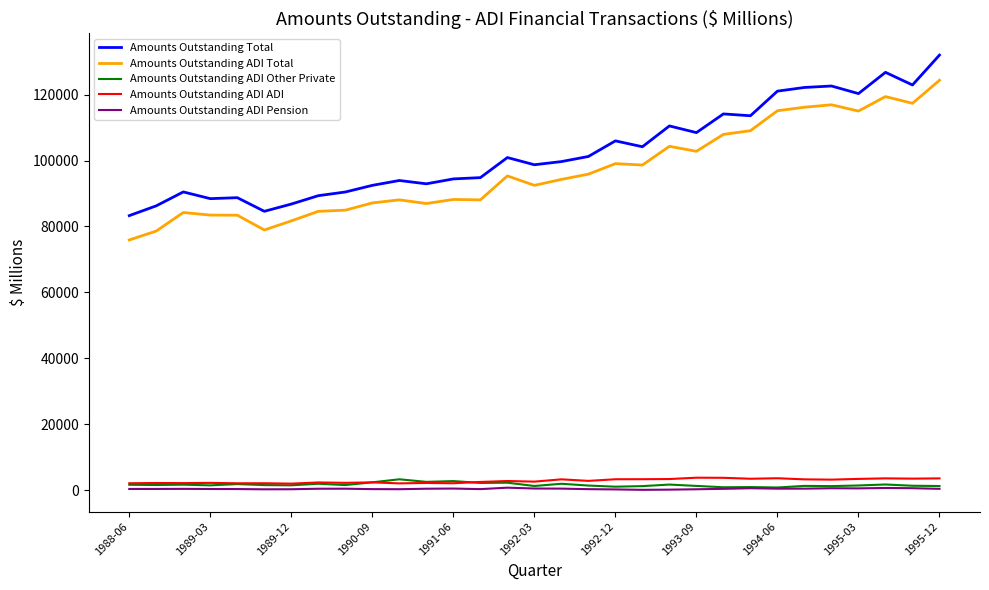

Which series has the largest range (max minus min)?

Amounts Outstanding Total